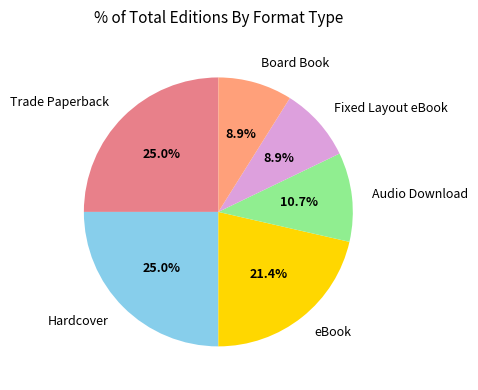

To the nearest percent, what is the difference between the largest and smallest slice percentages?

16%